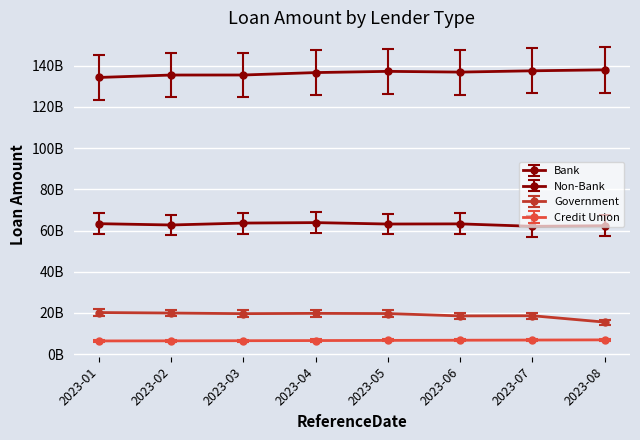

True or false: Government and Non-Bank cross at least once.

False